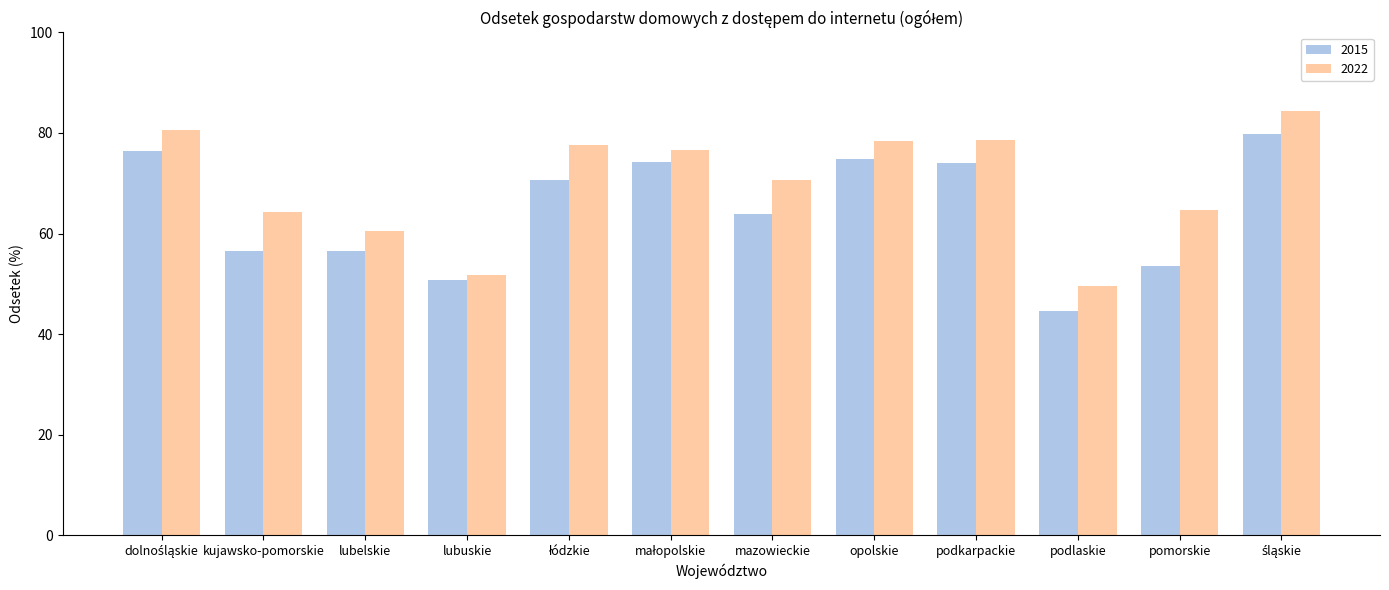

Rank the series by their average value, from lowest to highest.

2015, 2022